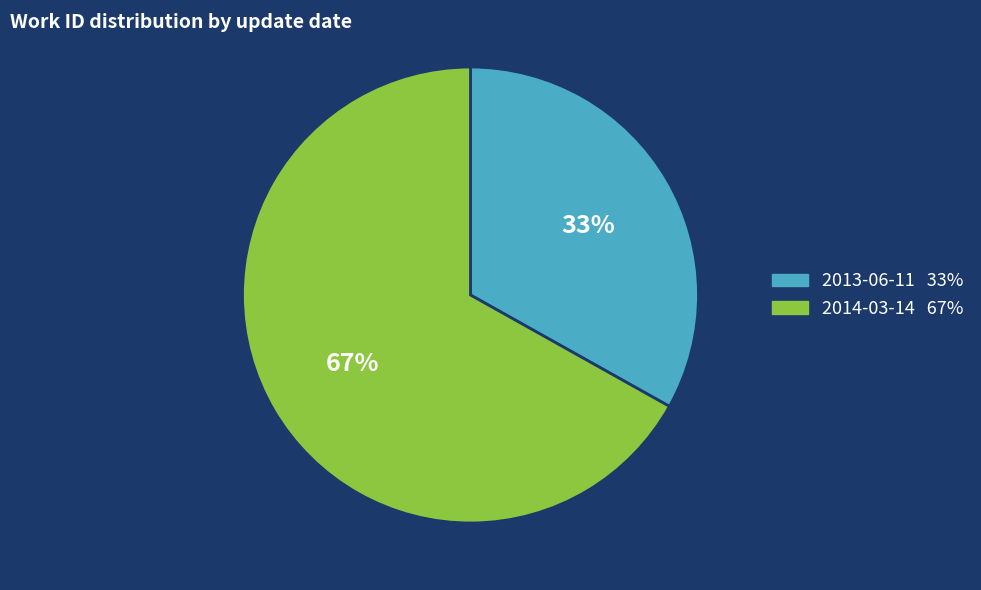

Between 2014-03-14 and 2013-06-11, which is larger?

2014-03-14